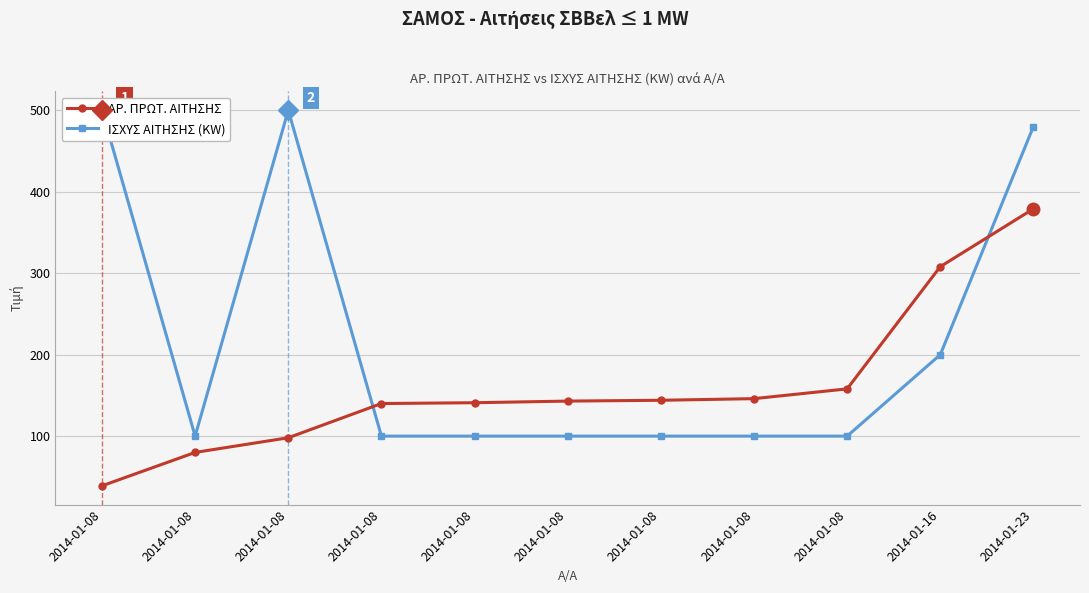

Is it true that ΑΡ. ΠΡΩΤ. ΑΙΤΗΣΗΣ equals 140 at 2014-01-08?

True